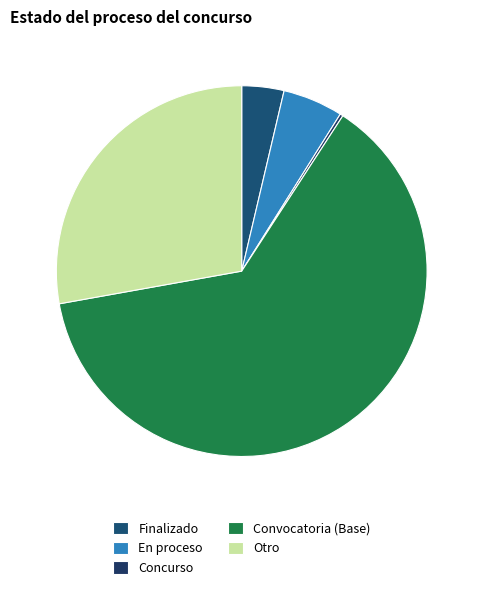

Which category accounts for the majority?

Convocatoria (Base)